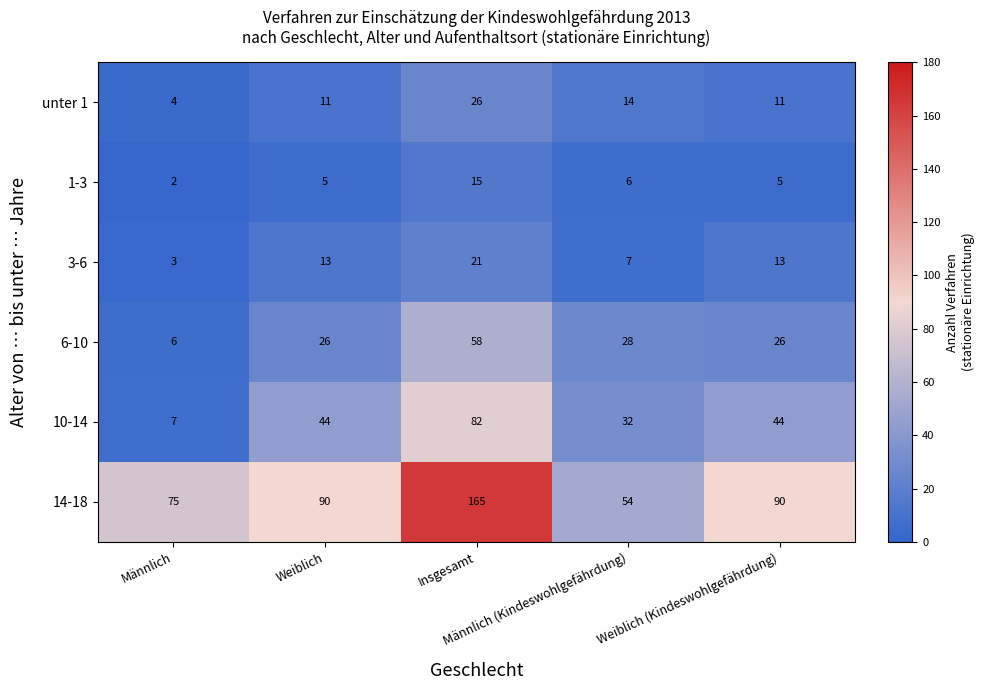

What is the average value of the unter 1 series?

13